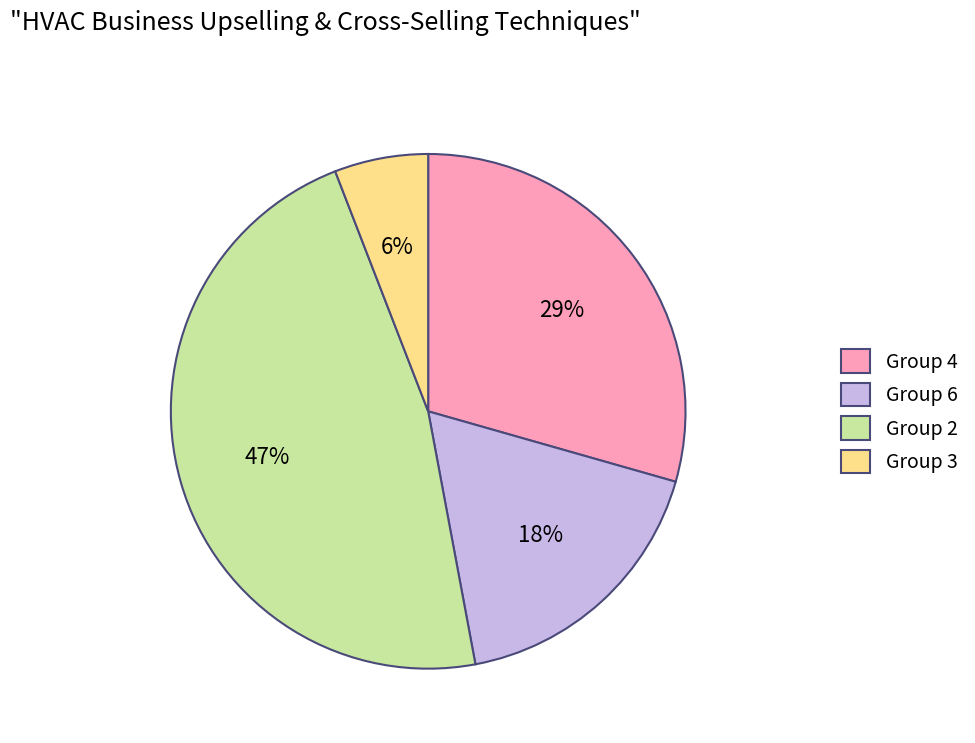

Which has a higher value, Group 3 or Group 6?

Group 6